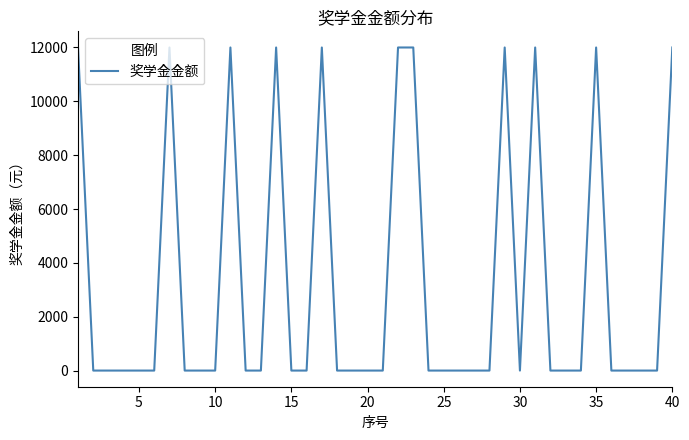

What is the maximum value shown in the chart?

12000